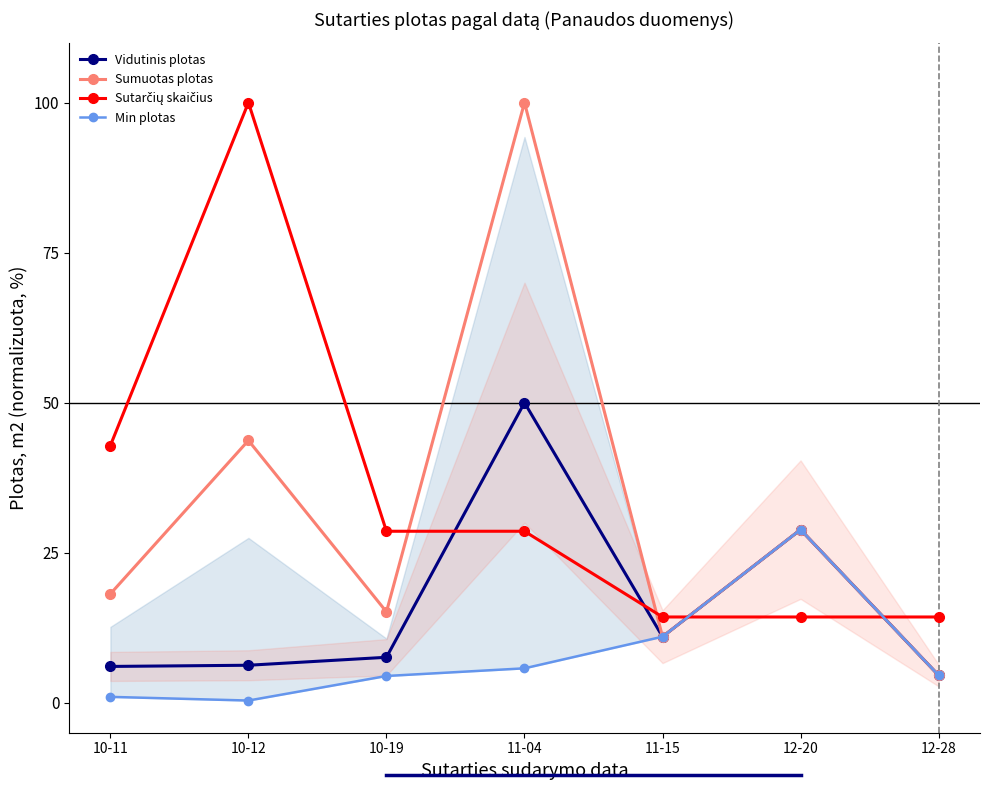

List the series in order of their peak value, lowest first.

Min plotas, Vidutinis plotas, Sumuotas plotas, Sutarčių skaičius